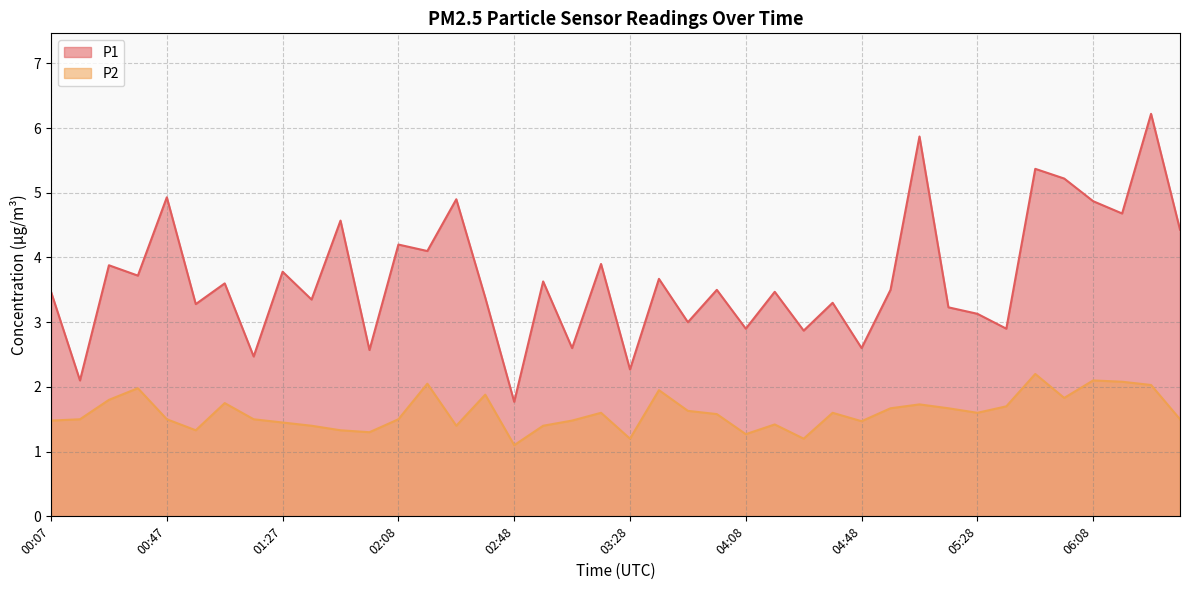

Which category has the highest value across all series?

06:29